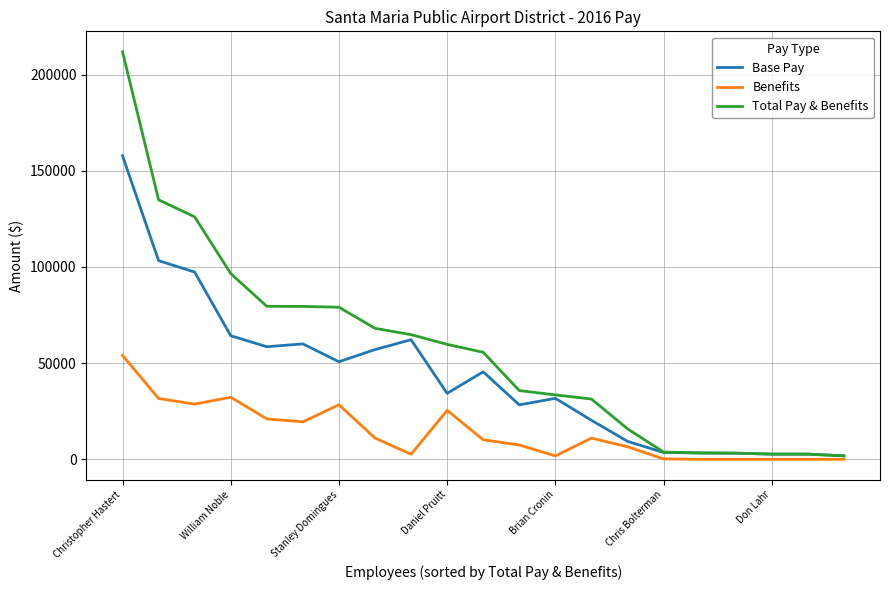

What is the difference between the second highest and minimum values in the Total Pay & Benefits series?

133081.6